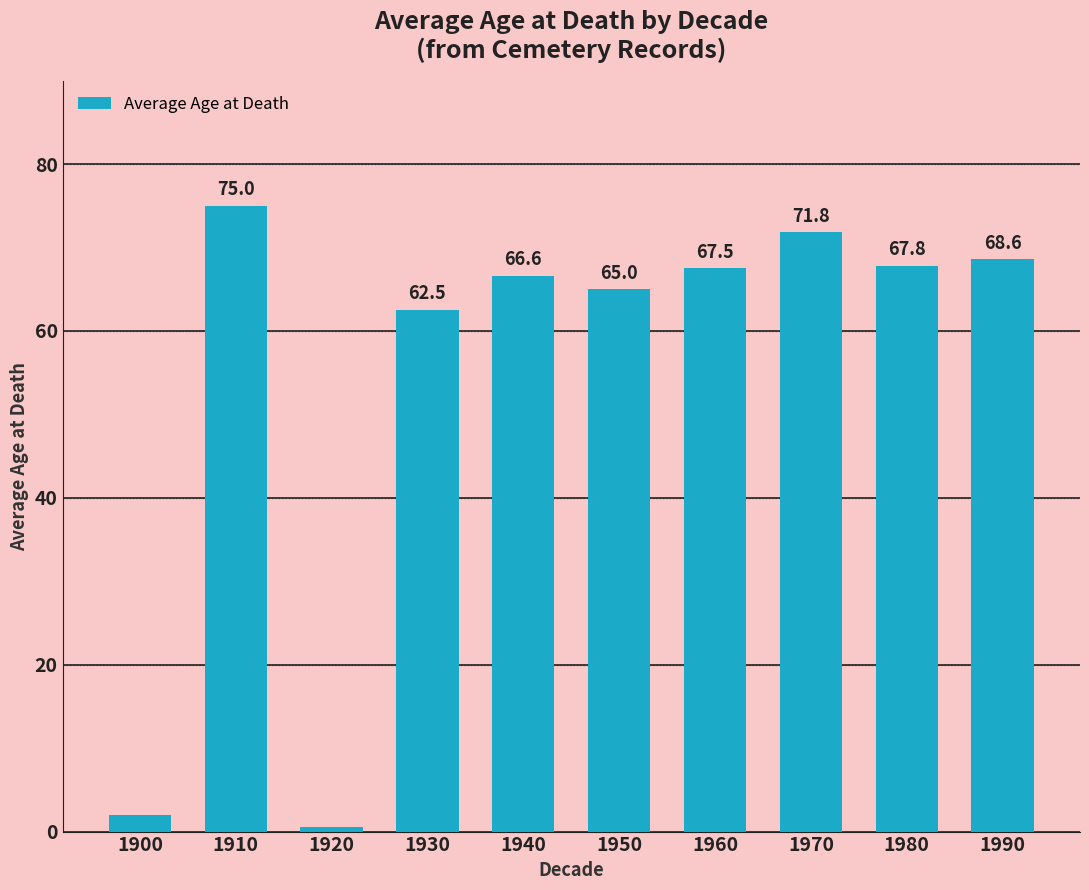

What is the change in value from 1930 to 1960?

+5.0